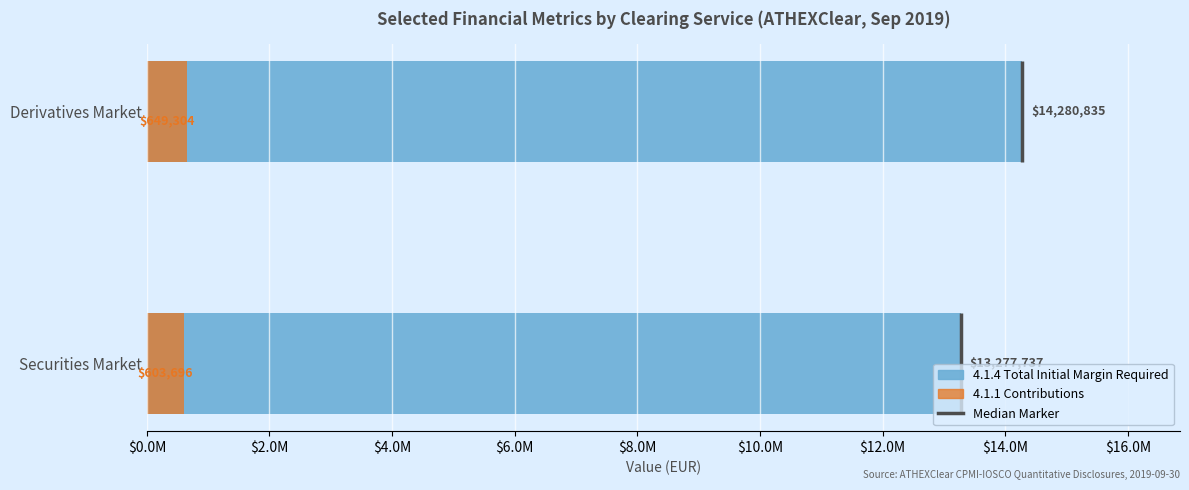

How many bars are there in each group?

2